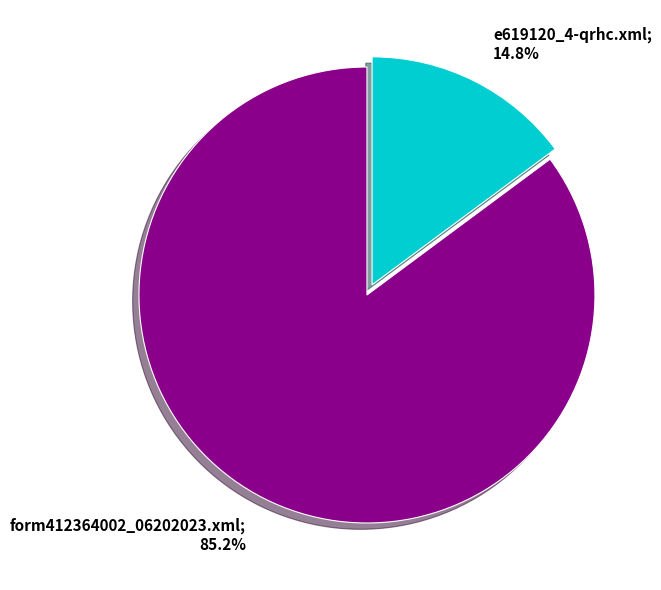

Is there any slice that represents more than half of the pie?

Yes